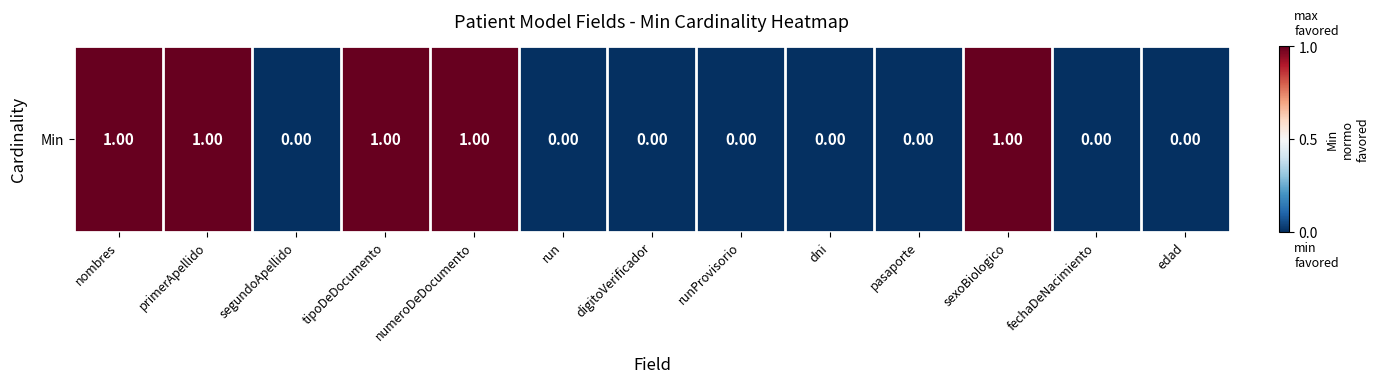

What is the difference between the second highest and second lowest values?

1